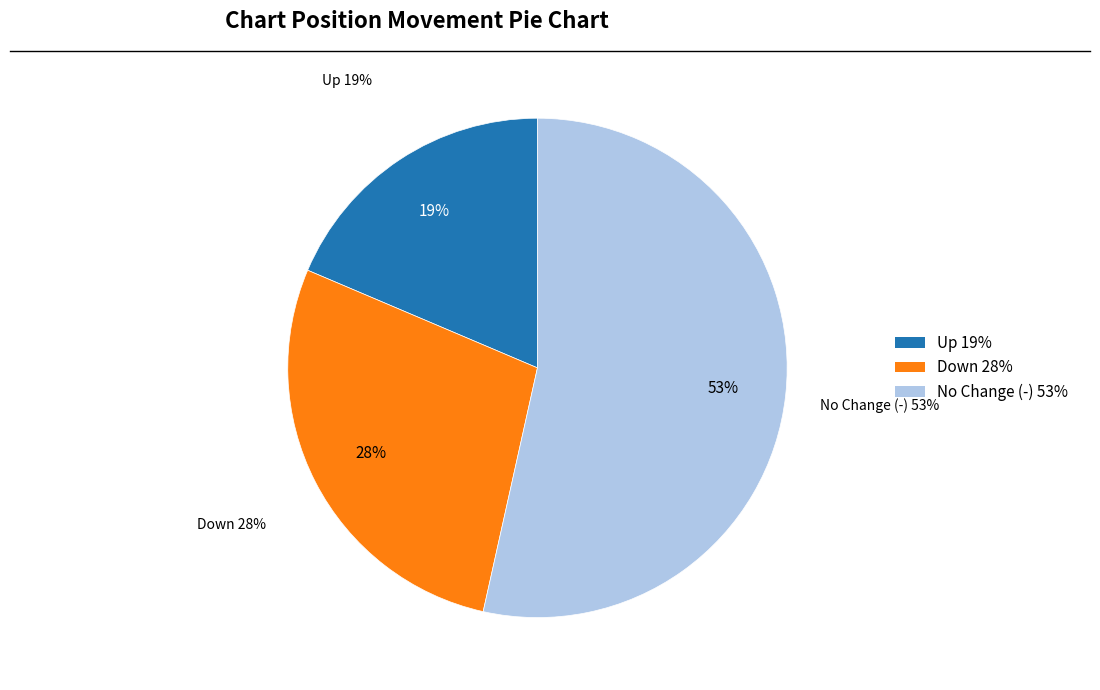

To the nearest percent, what portion does up represent?

19%